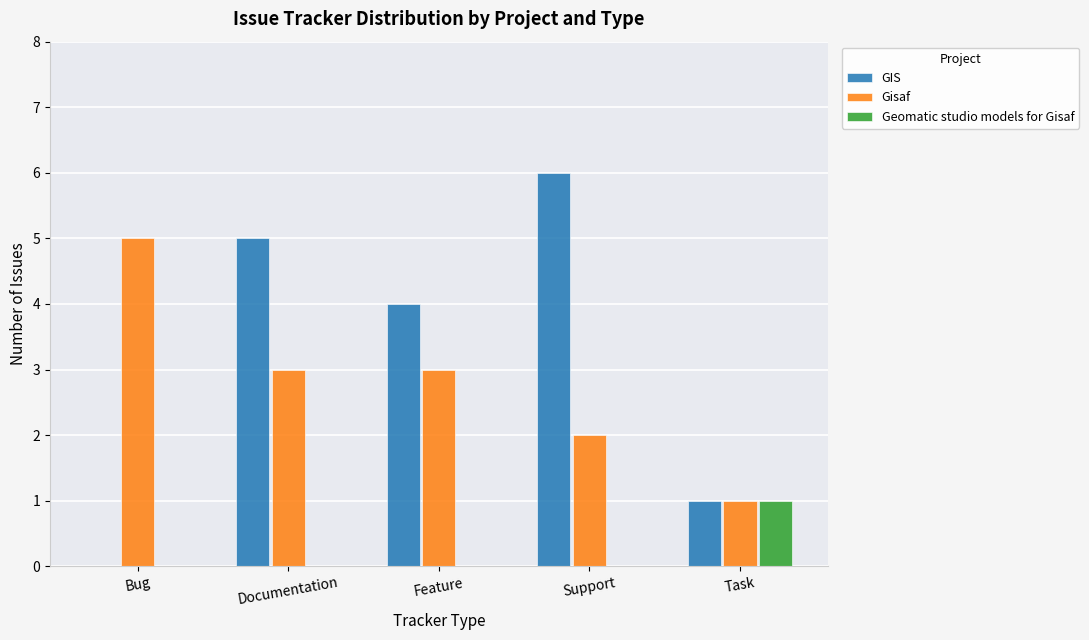

Reading right to left, what are all the values shown in this chart?

GIS: 1	6	4	5	0
Gisaf: 1	2	3	3	5
Geomatic studio models for Gisaf: 1	0	0	0	0